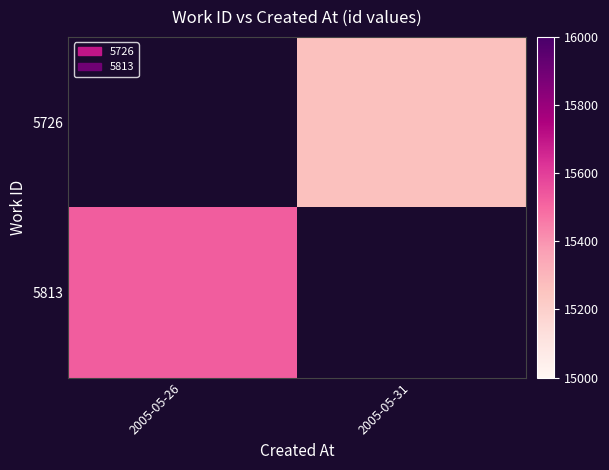

List the series in order of their overall mean, highest first.

5726, 5813